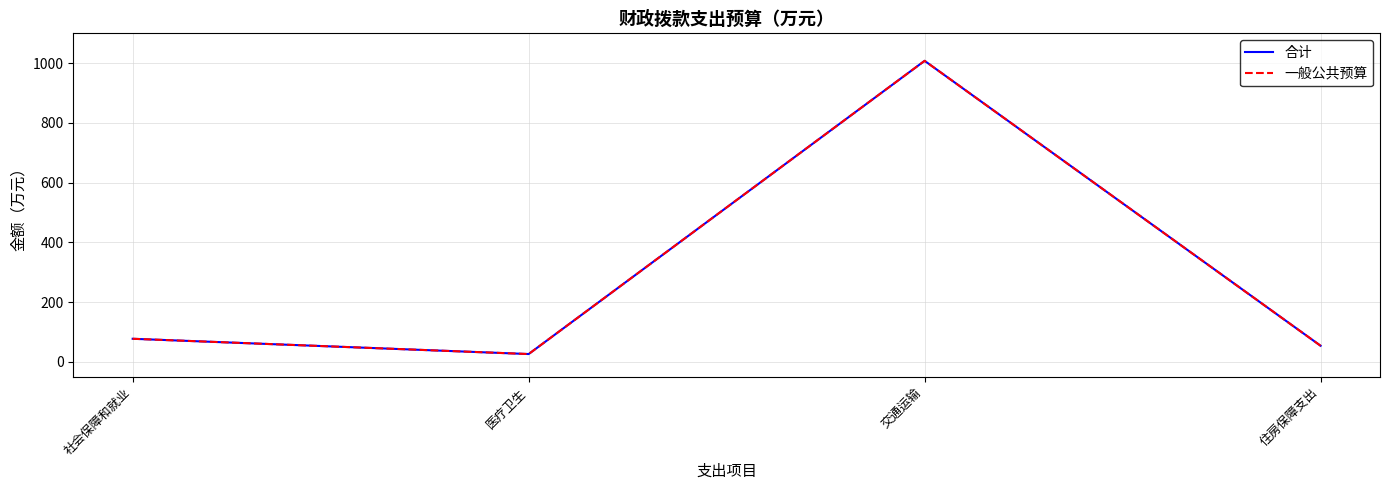

What position from the left is 交通运输?

3